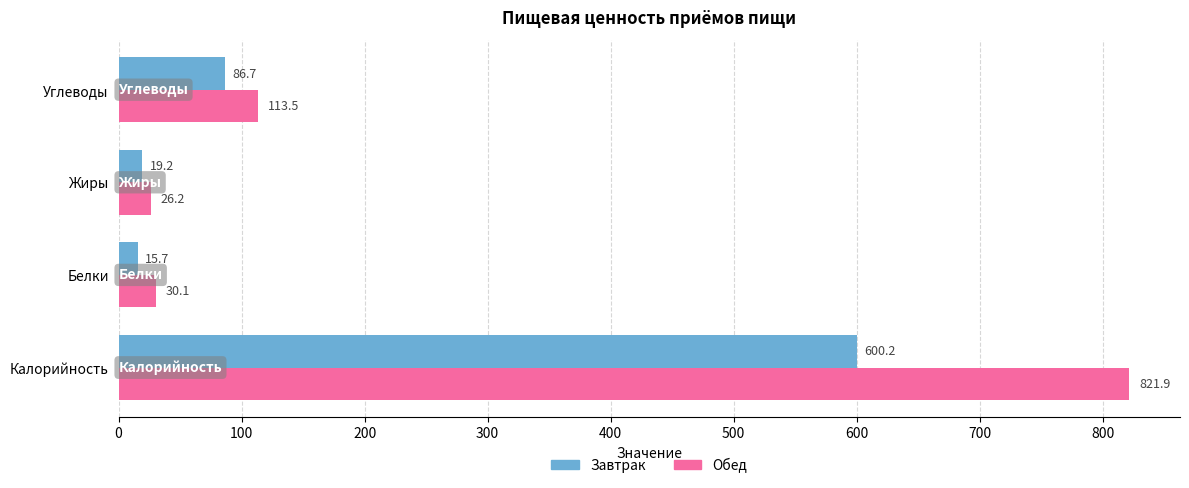

Which series has the largest total across all categories?

Обед